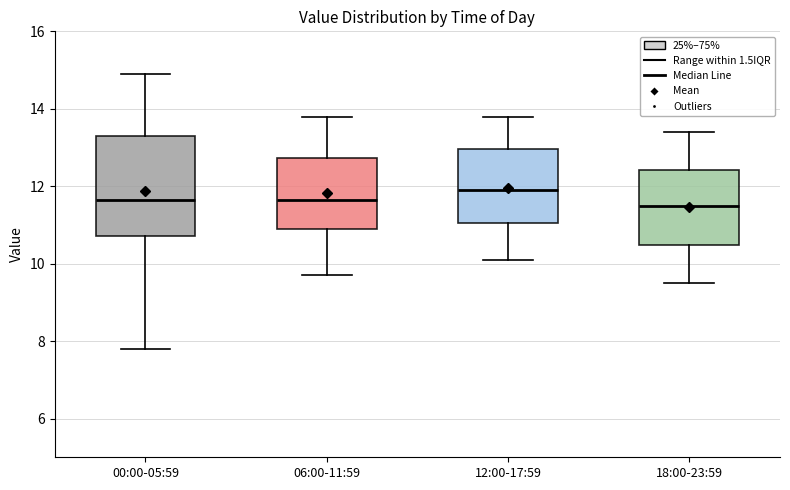

Where is the lower edge of the box for 12:00-17:59 on the y-axis? The values are not printed on the chart, so give them approximately, as read against the axis.

11.0